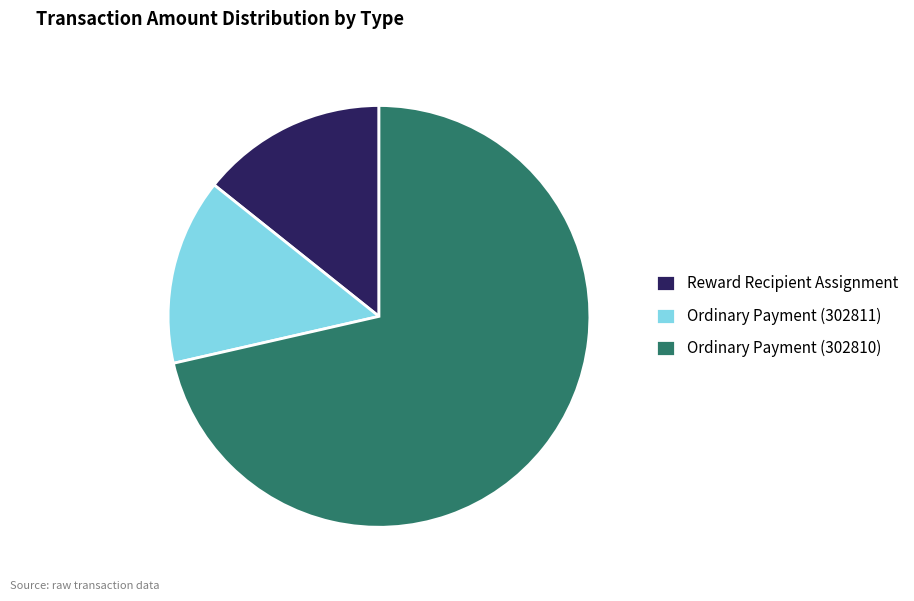

Is Reward Recipient Assignment the majority of the pie?

No